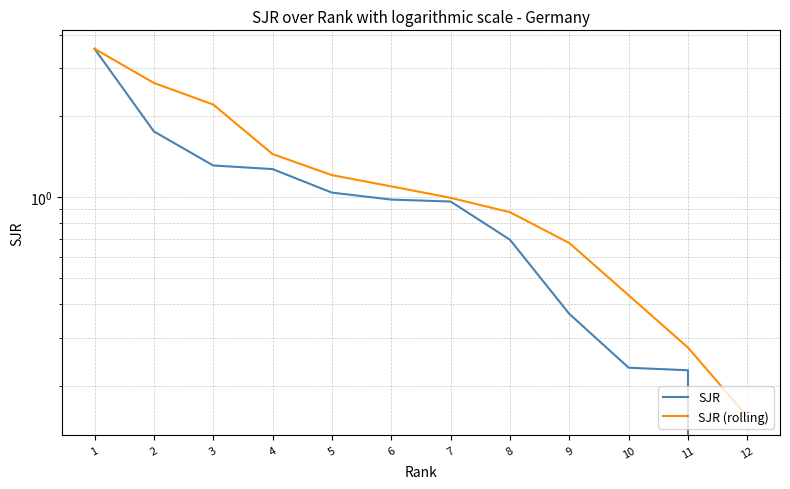

The value of SJR at 6 is 1.3. True or false?

False